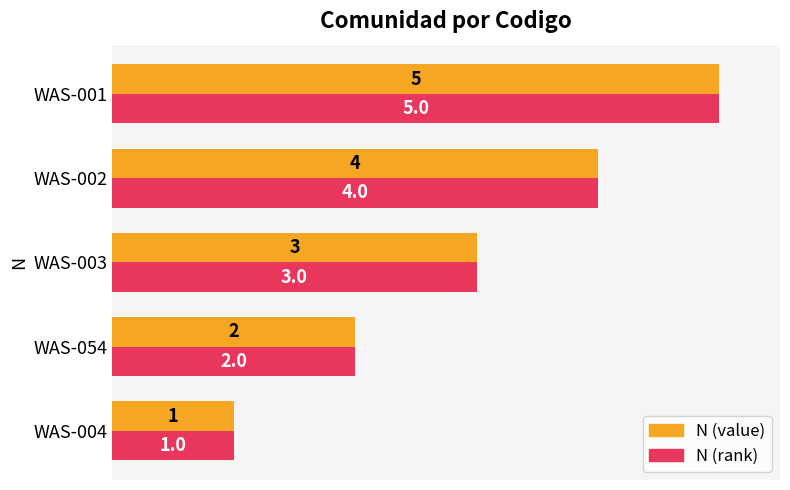

At which category is the sum across all series the highest?

WAS-001